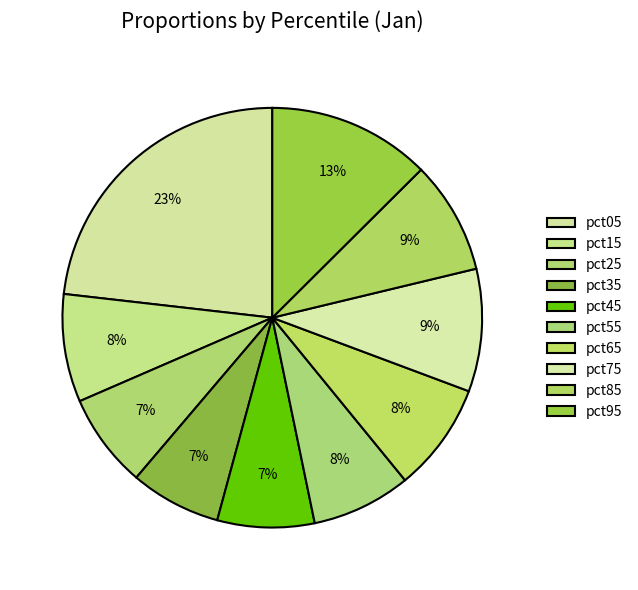

To the nearest percent, what is the combined percentage of pct35 and pct95?

20%